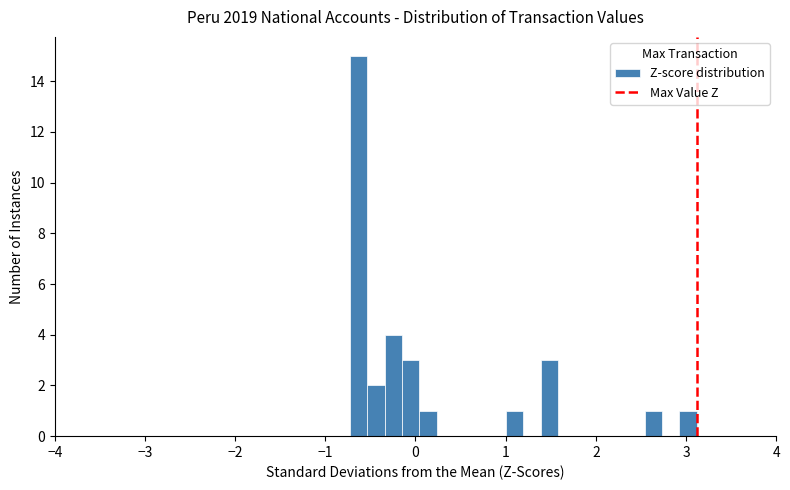

Read against the x-axis, roughly where is the centre of the tallest bar?

-0.6